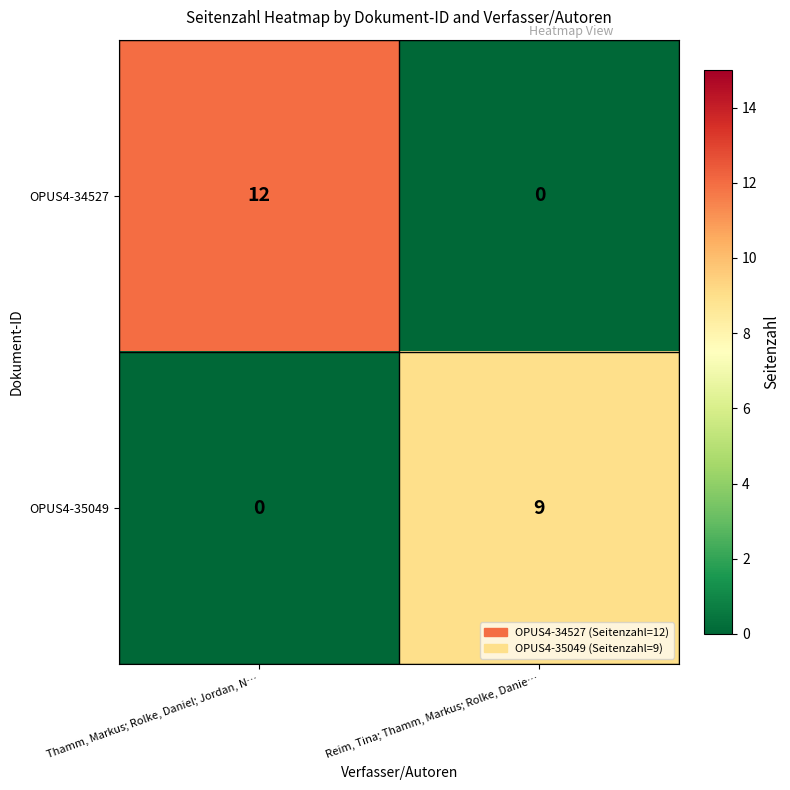

At how many categories does at least one series exceed 8?

2